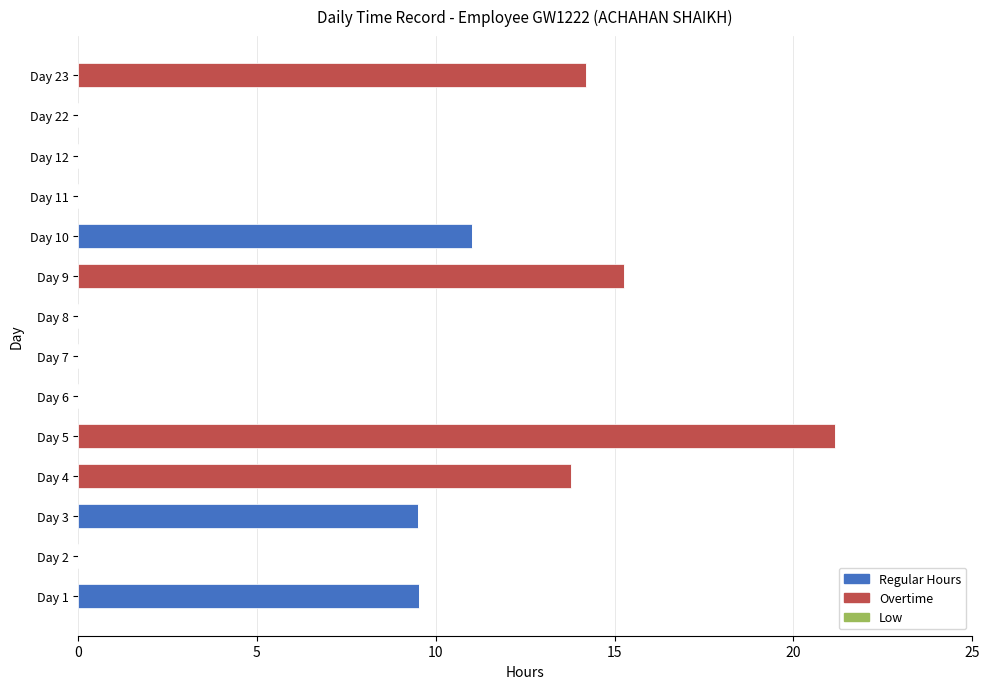

True or false: Regular Hours has a value of 0.0 at Day 11.

True